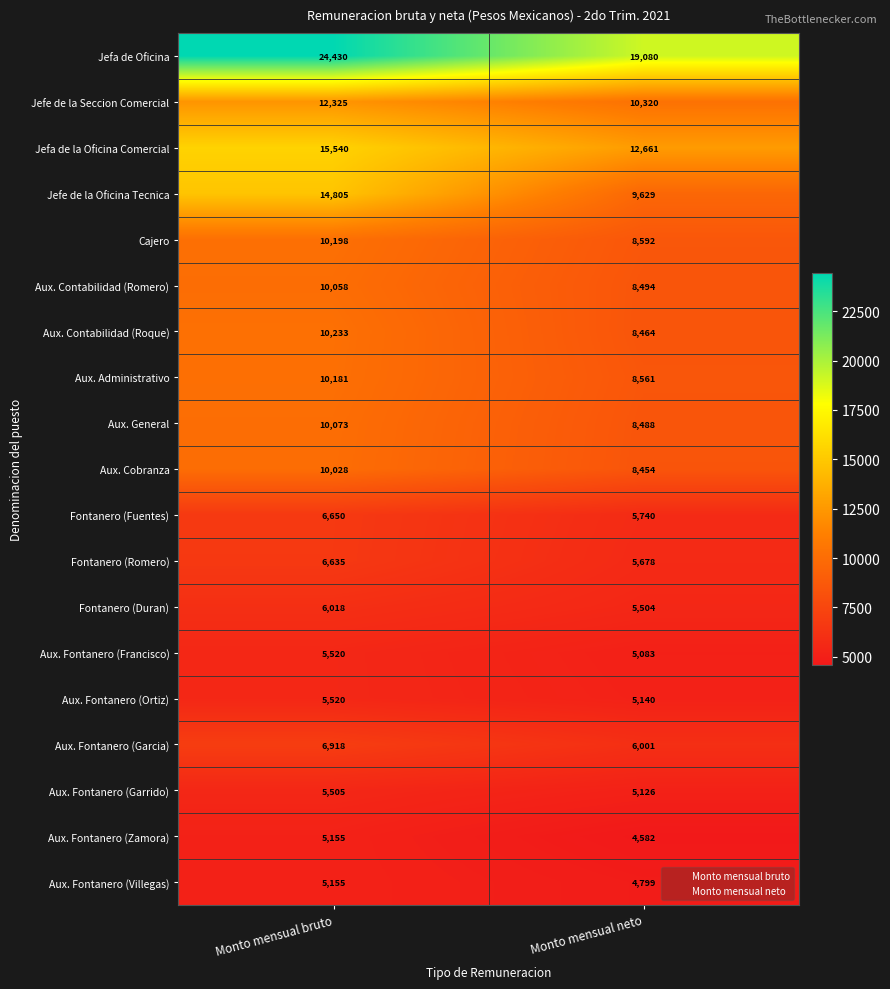

What is the minimum value shown in the chart?

4582